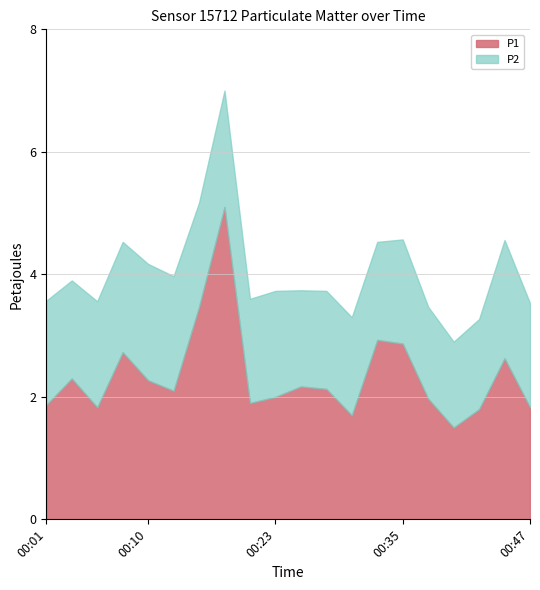

Reading left to right, transcribe all the data shown in this chart.

P1: 00:01=1.9	00:03=2.3	00:05=1.8	00:08=2.7	00:10=2.3	00:13=2.1	00:15=3.5	00:18=5.1	00:20=1.9	00:23=2.0	00:25=2.2	00:28=2.1	00:30=1.7	00:32=2.9	00:35=2.9	00:37=2.0	00:40=1.5	00:42=1.8	00:45=2.6	00:47=1.8
P2: 00:01=1.7	00:03=1.6	00:05=1.7	00:08=1.8	00:10=1.9	00:13=1.9	00:15=1.7	00:18=1.9	00:20=1.7	00:23=1.7	00:25=1.6	00:28=1.6	00:30=1.6	00:32=1.6	00:35=1.7	00:37=1.5	00:40=1.4	00:42=1.5	00:45=1.9	00:47=1.7